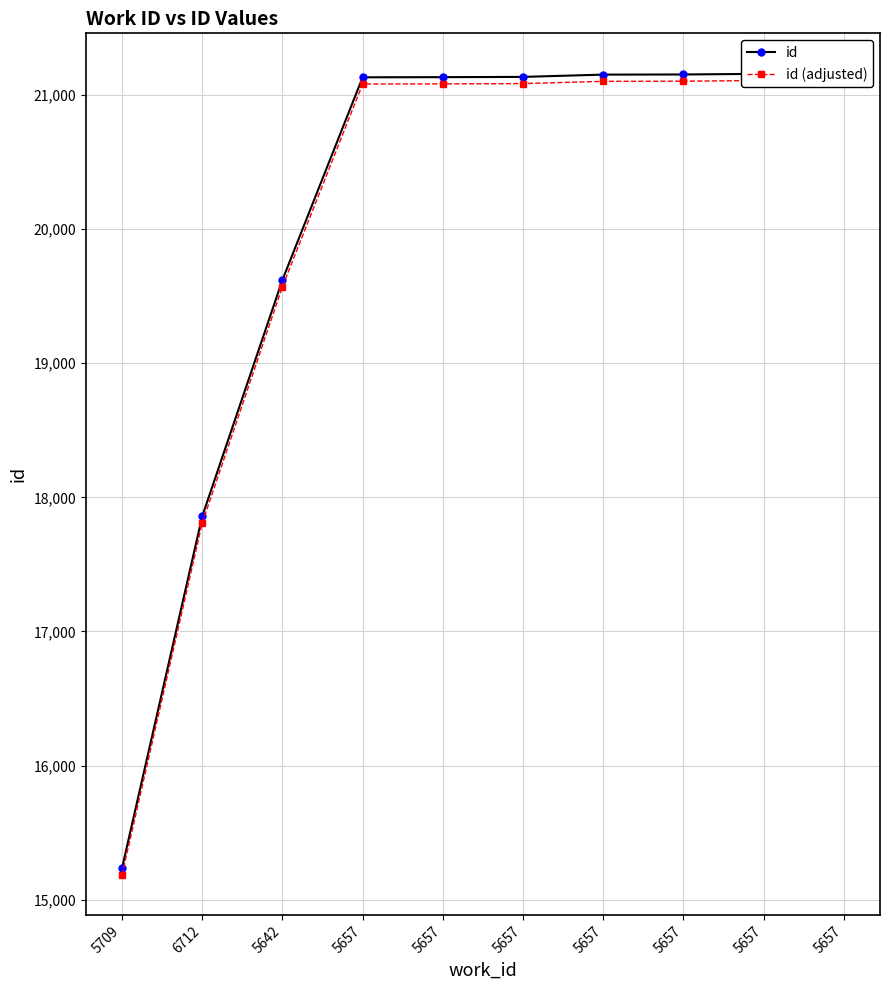

True or false: id (adjusted) and id cross at least once.

False